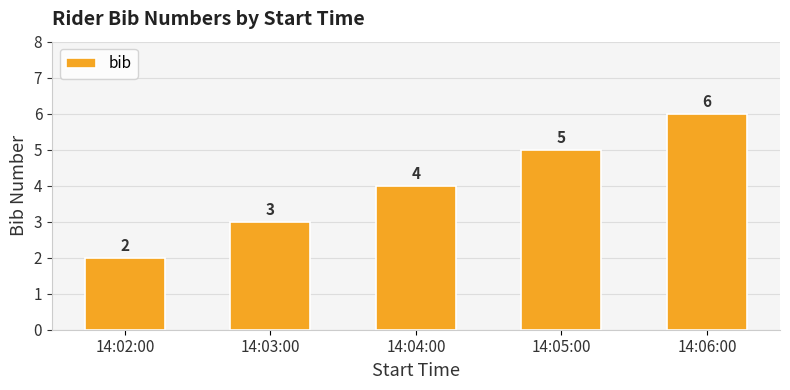

Are the bars grouped side by side (vs. stacked)?

No